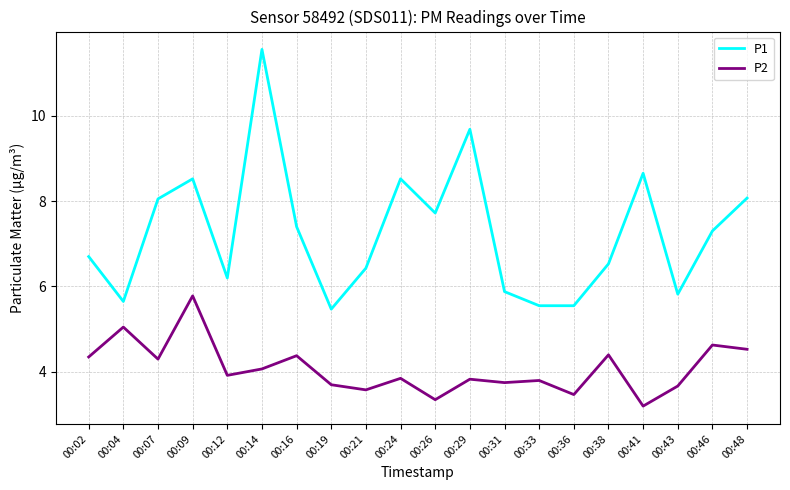

Where is the first local minimum for P1?

00:04